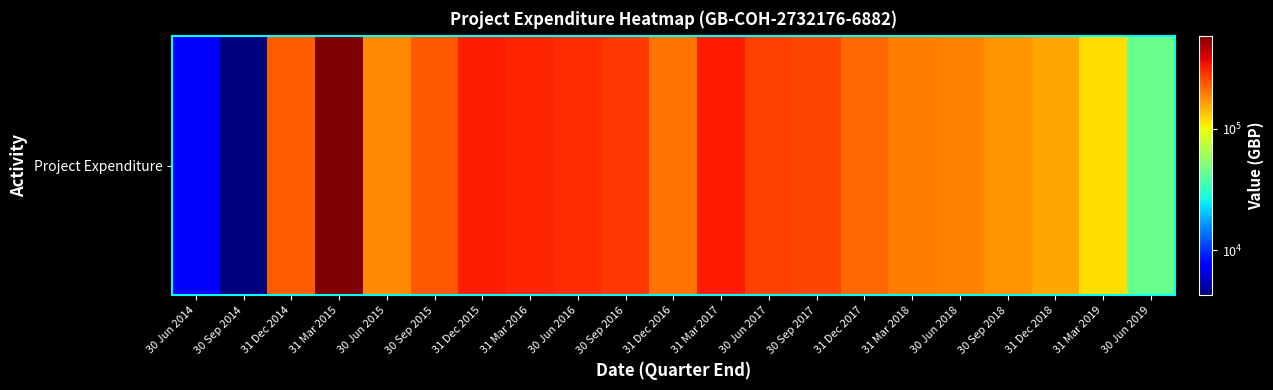

Which label corresponds to the smallest value in the chart?

30 Sep 2014